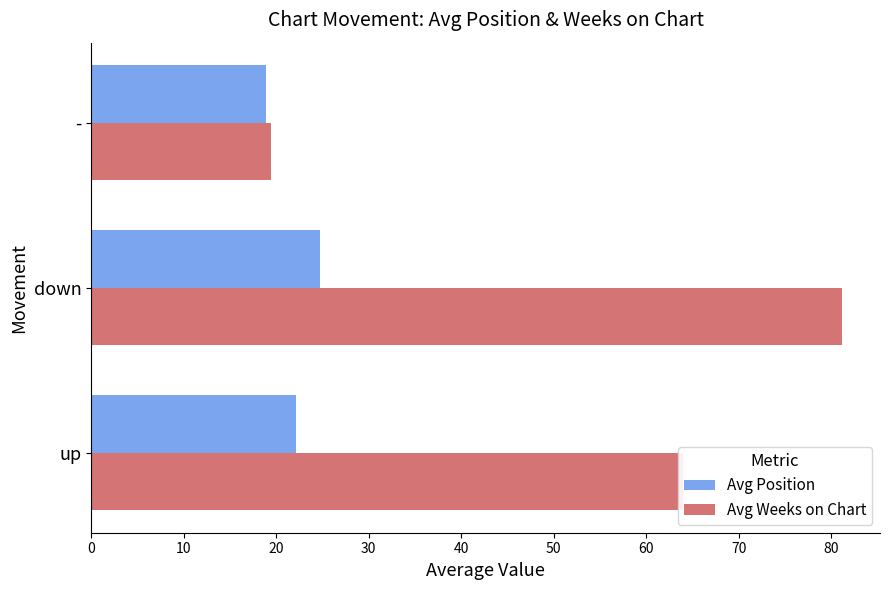

Rank the categories by Avg Position value from highest to lowest.

down, up, -